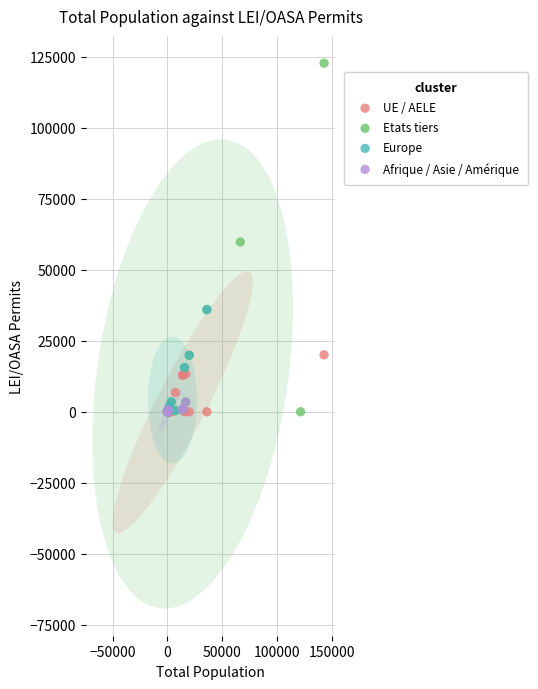

Which series reaches the maximum Y coordinate?

Etats tiers